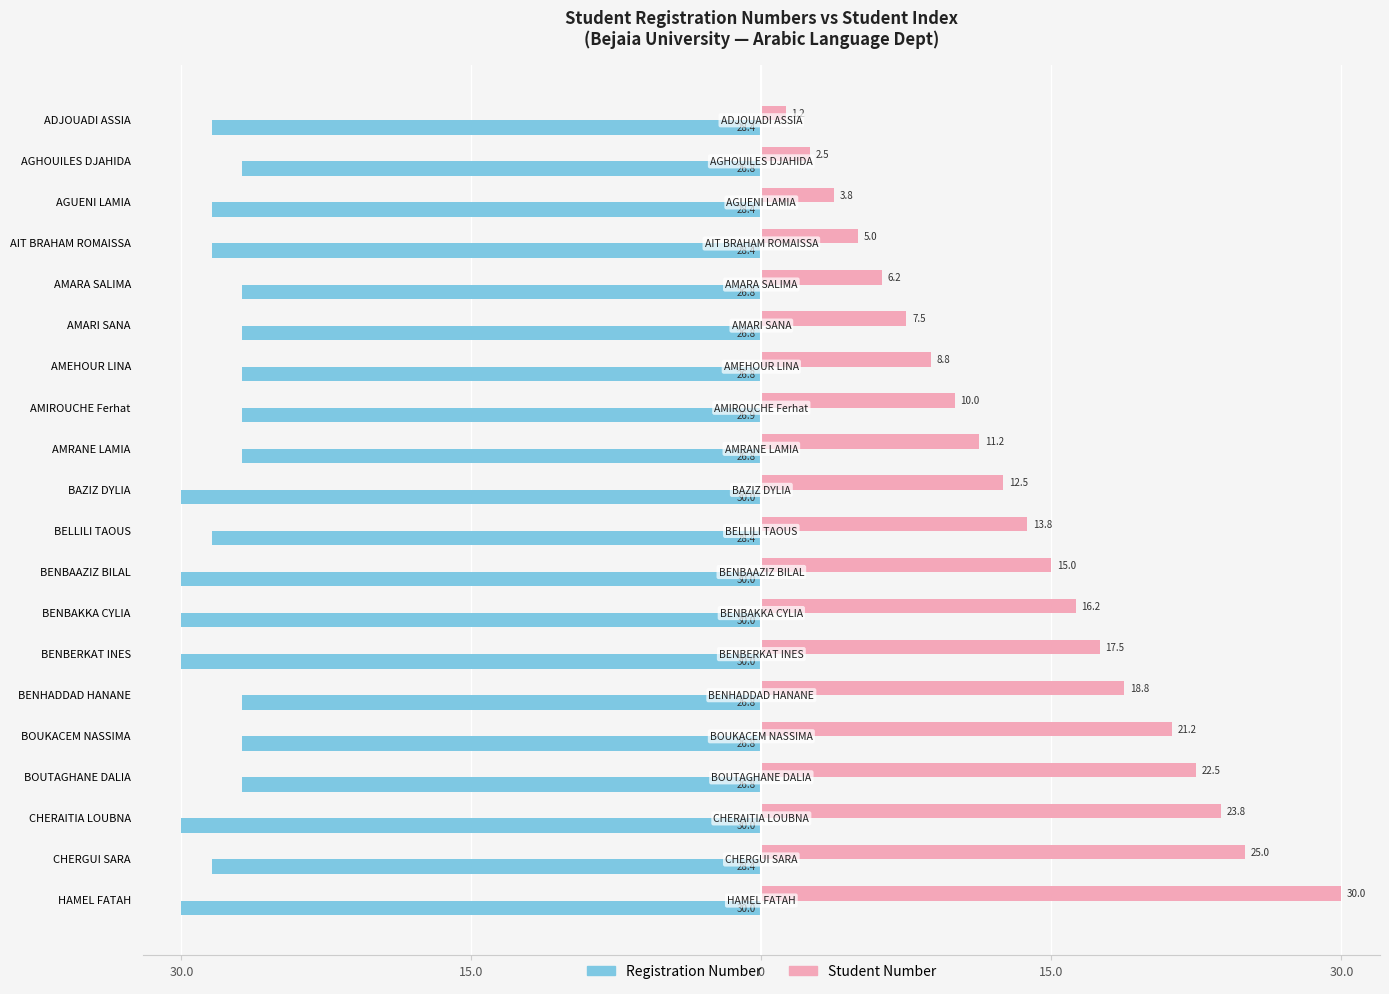

What is the maximum value shown in the chart?

30.0